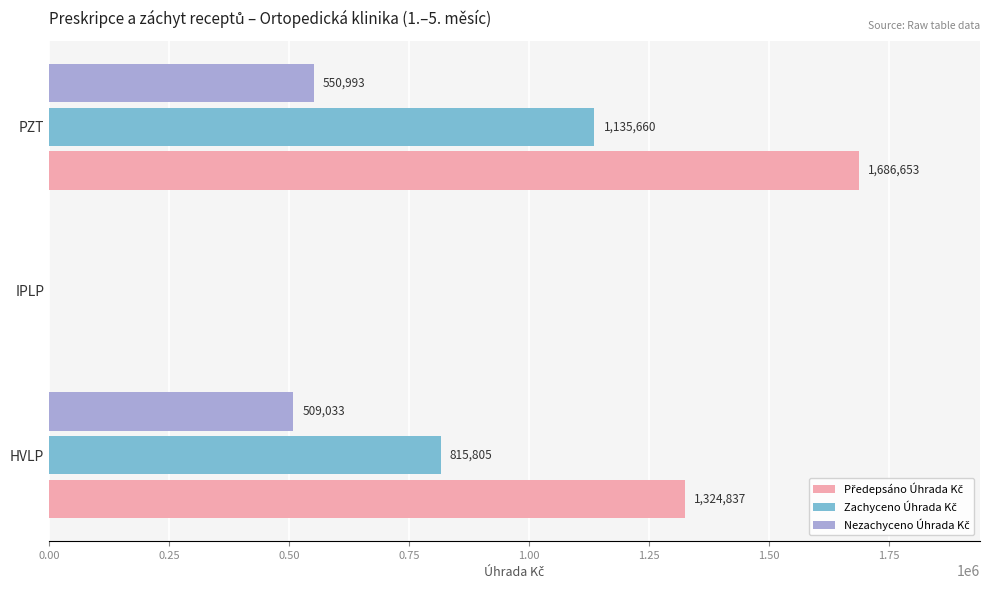

How many distinct data groups are displayed?

3